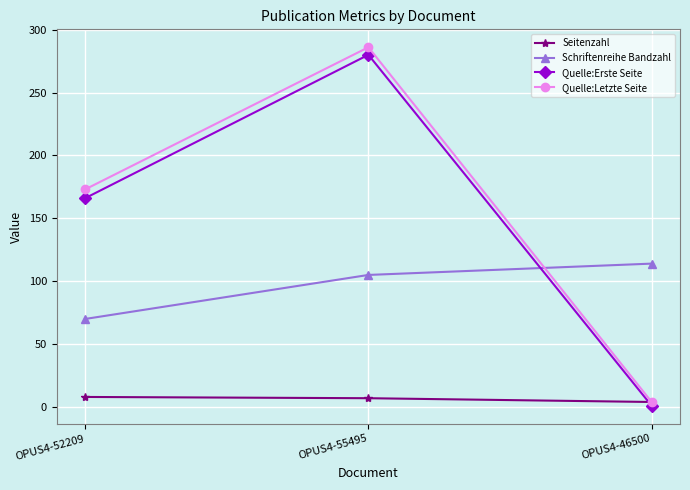

Which category has the lowest value across all series?

OPUS4-46500